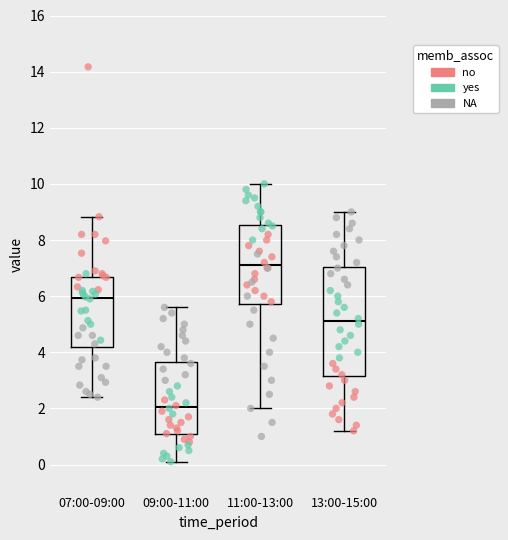

Which box has the highest median line?

11:00-13:00